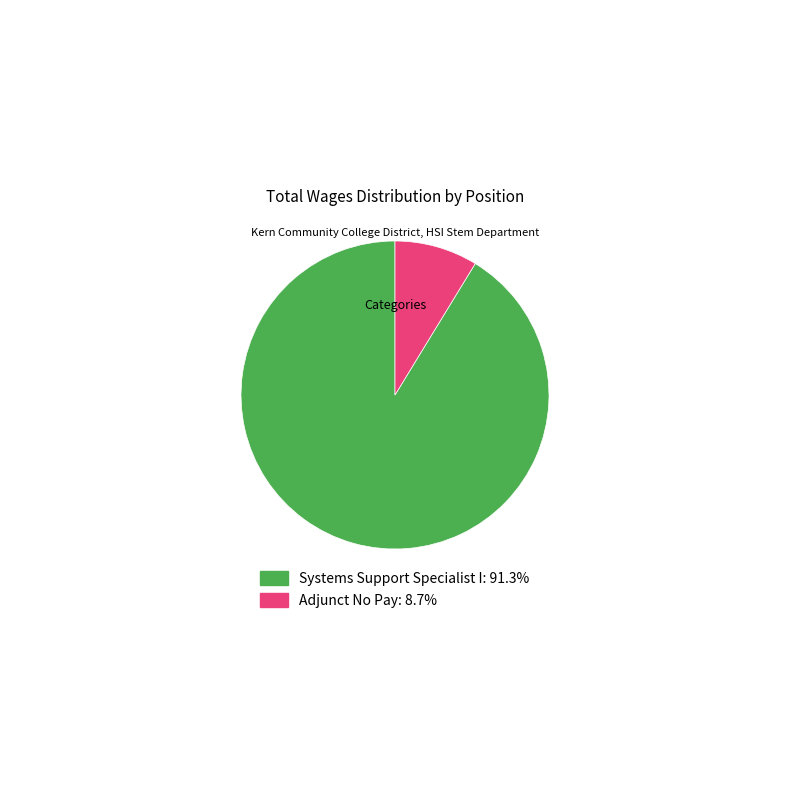

Is Systems Support Specialist I the majority of the pie?

Yes